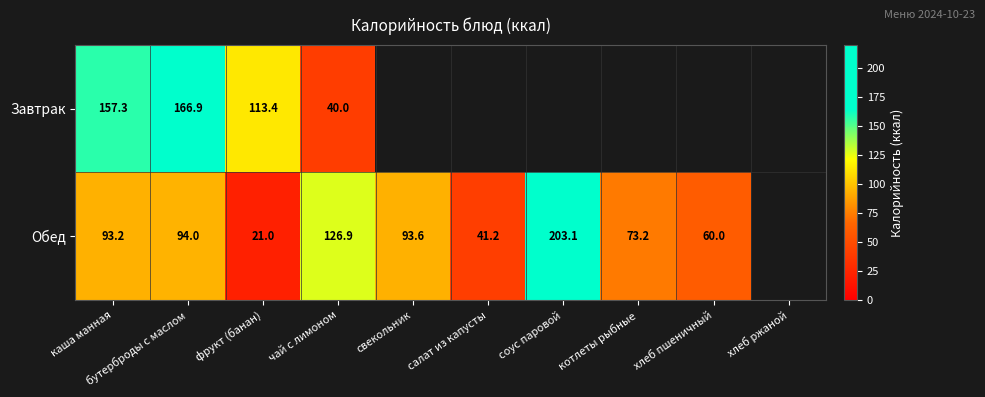

Which series changed the most between каша манная and салат из капусты?

Обед